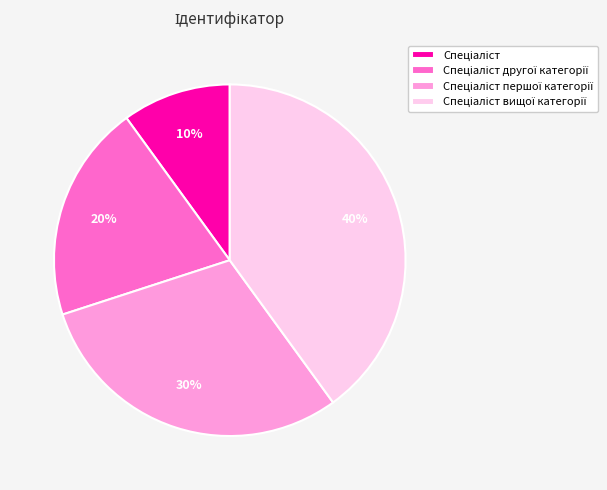

To the nearest percent, what is the difference between the largest and smallest slice percentages?

30%